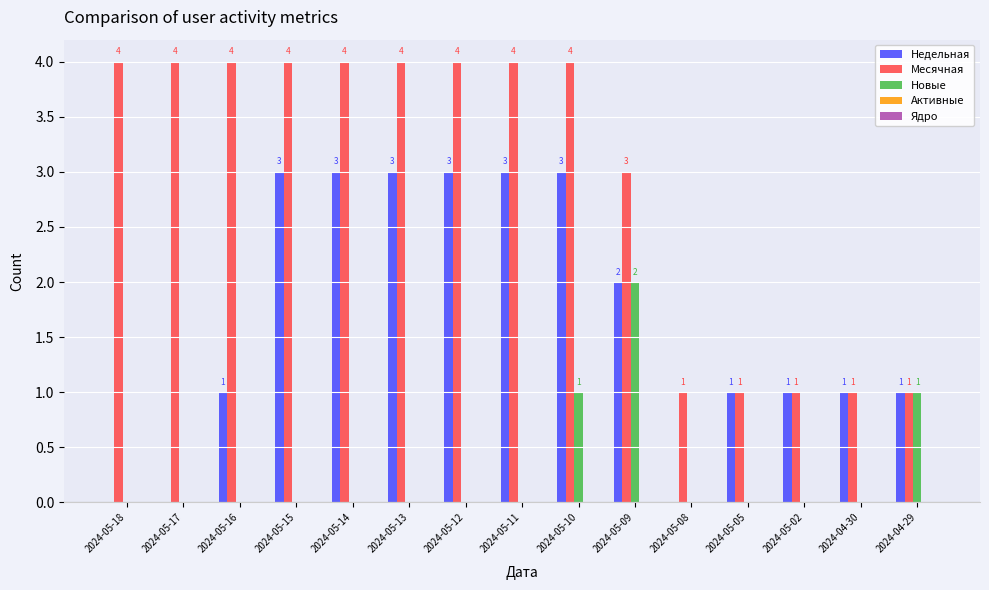

Which series has the largest total across all categories?

Месячная